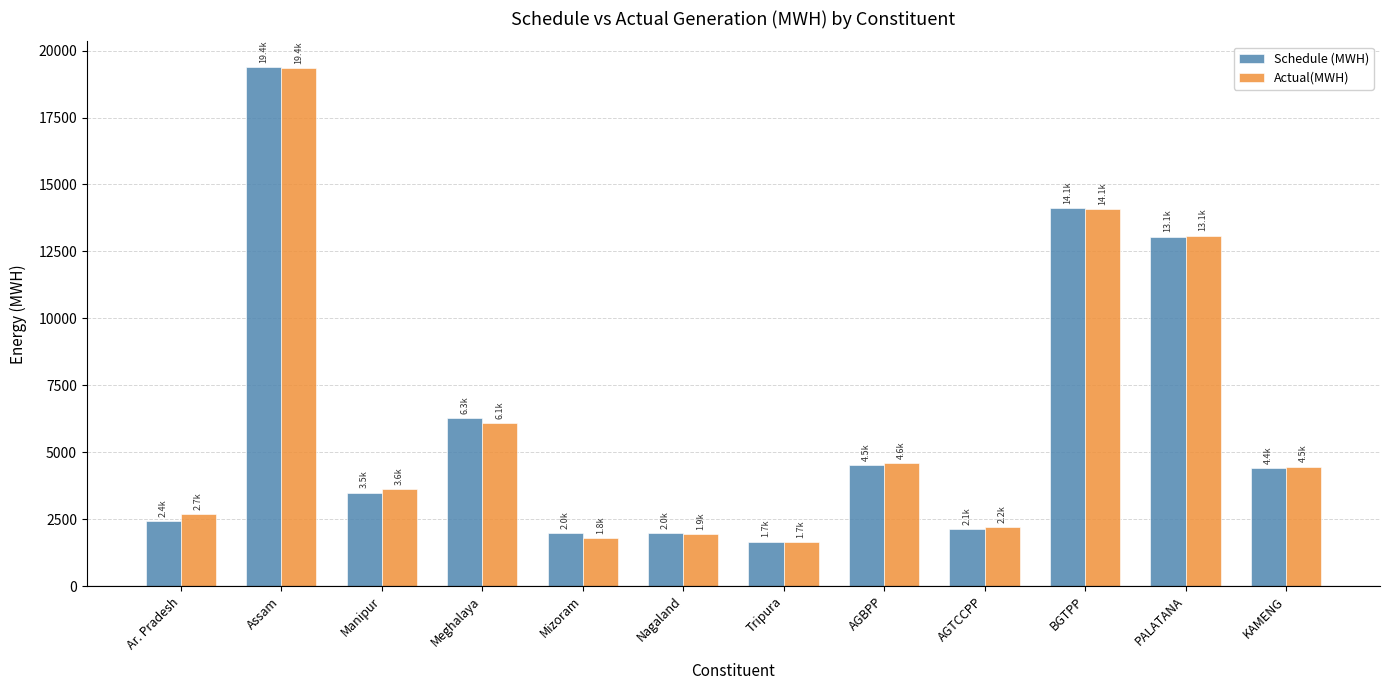

Which category has the highest value across all series?

Assam